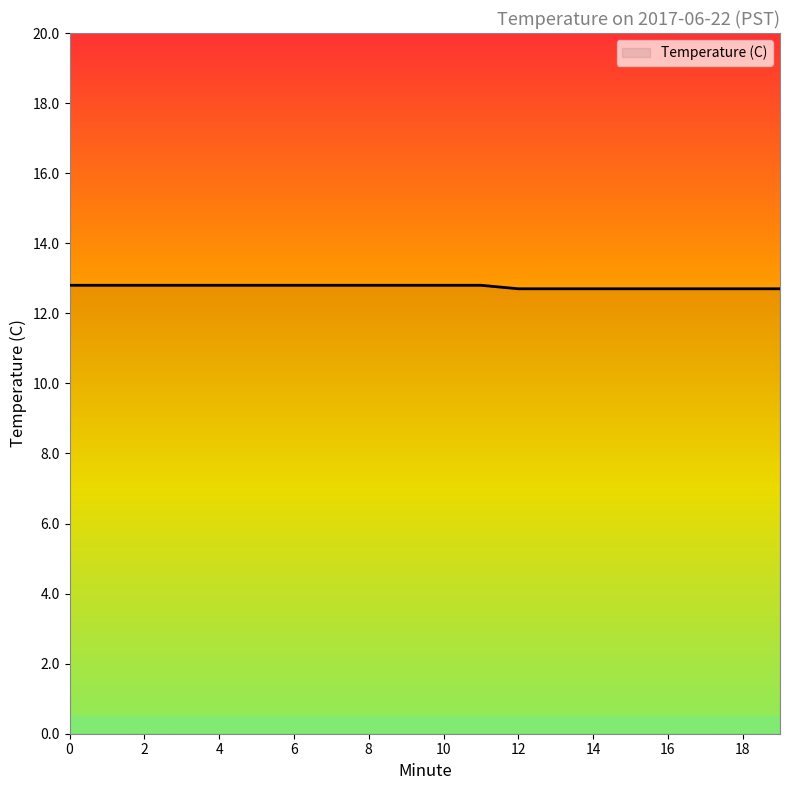

Reading left to right, extract all data points from this chart.

12.8	12.8	12.8	12.8	12.8	12.8	12.8	12.8	12.8	12.8	12.8	12.8	12.7	12.7	12.7	12.7	12.7	12.7	12.7	12.7